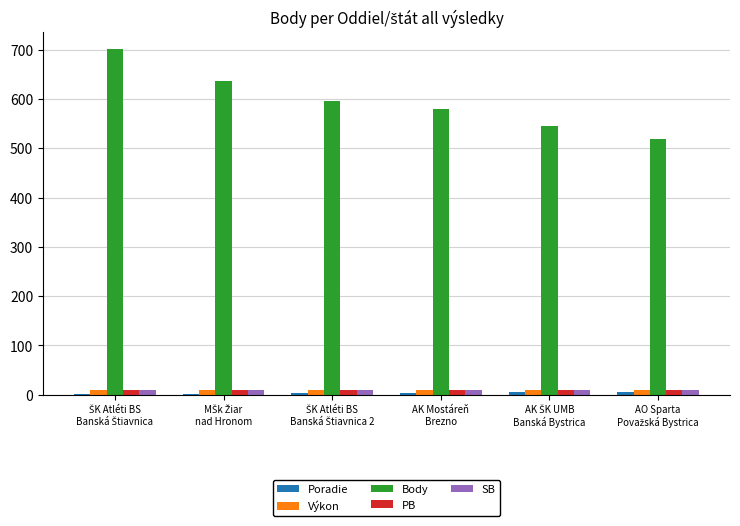

What is the sum of all SB values?

54.5